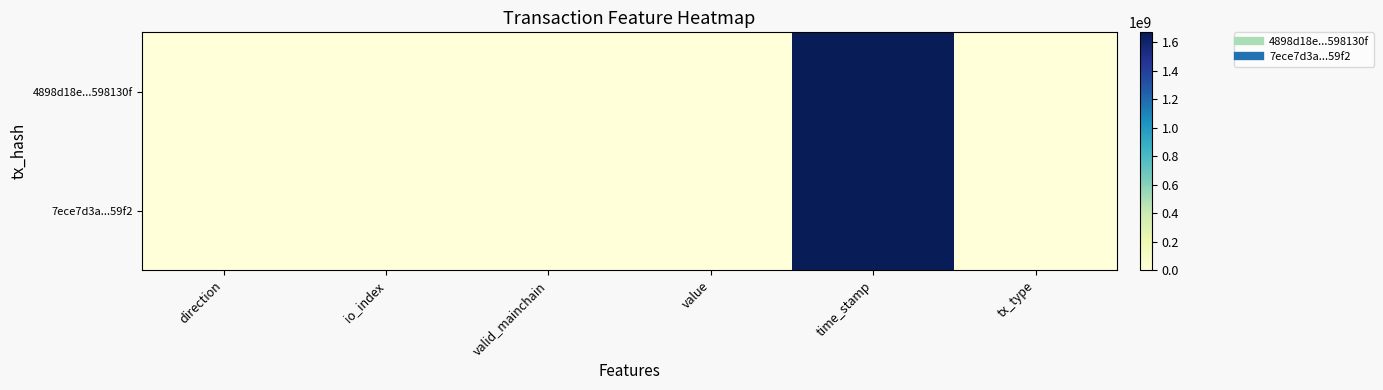

Which series has the largest total across all categories?

4898d18e...598130f